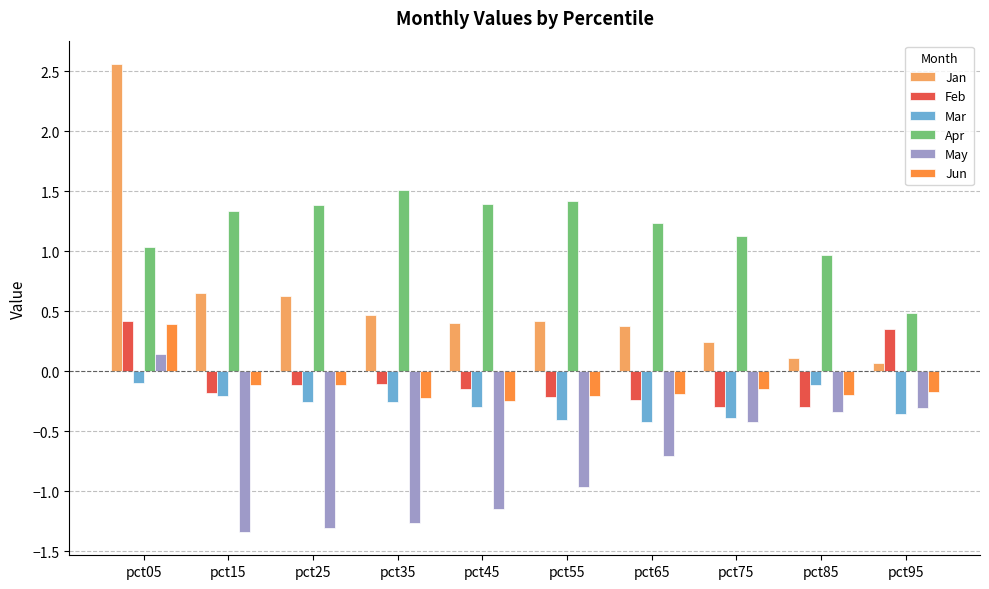

What is the difference between the maximum and second lowest values in the Apr series?

0.5